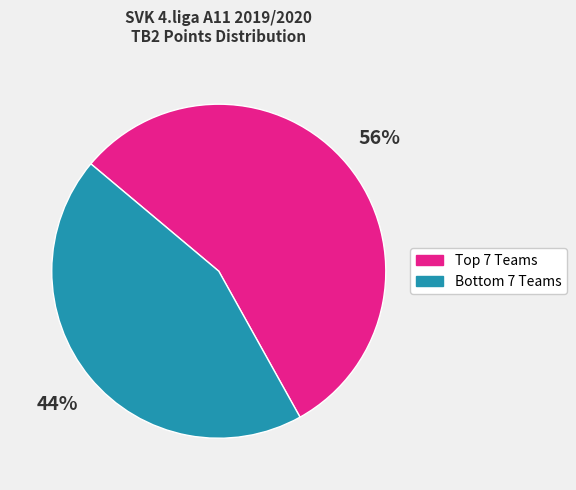

Is there a majority slice in this chart?

Yes